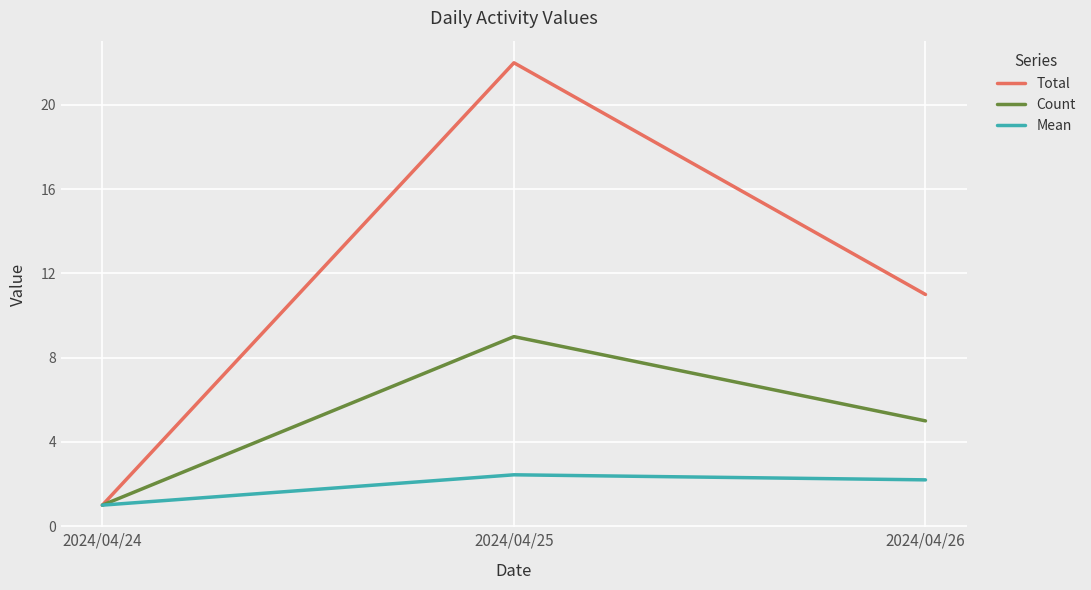

What is the total value across all series at 2024/04/26?

18.2